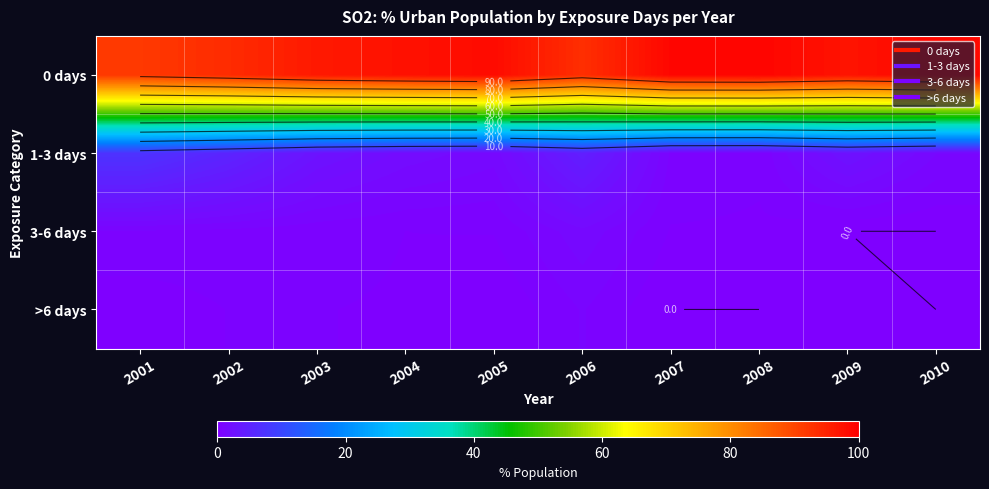

How many categories are shown in the chart?

10